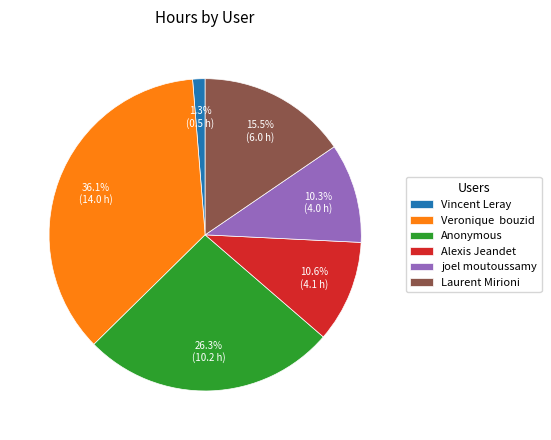

Does joel moutoussamy account for over 50% of the chart?

No